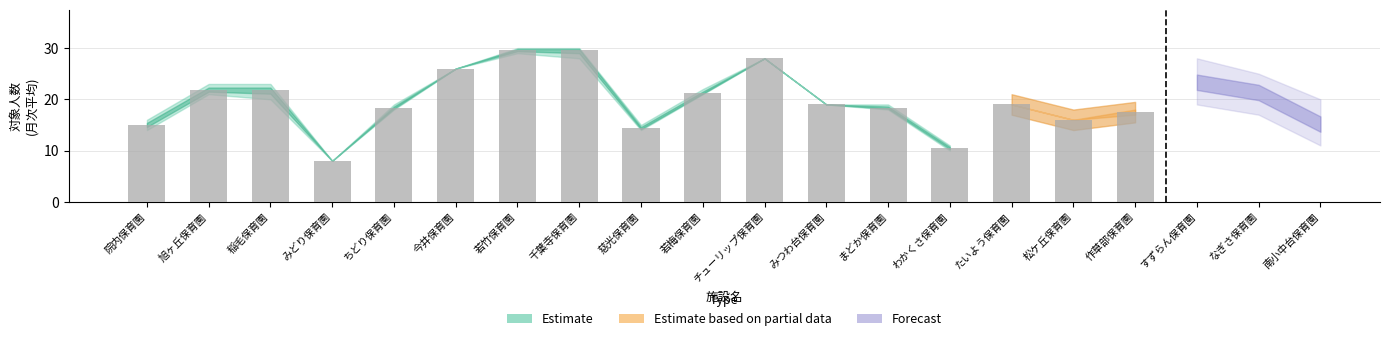

Reading left to right, what are all the values shown in this chart?

4月: 15	22	22	8	18	26	30	30	15	21	28	19	18	11	19	16	18	22	21	16
5月: 15	23	22	8	18	26	30	30	15	21	28	19	18	11	19	16	18	22	21	16
6月: 14	21	21	8	18	26	30	30	14	21	28	19	19	11	19	16	18	23	21	14
7月: 15	22	23	8	19	26	29	30	14	21	28	19	18	10	19	16	17	23	21	14
8月: 16	22	23	8	19	26	29	30	14	21	28	19	18	10	19	16	17	23	21	14
9月: 15	21	20	8	18	26	30	28	14	22	28	19	19	10	19	16	17	24	20	14